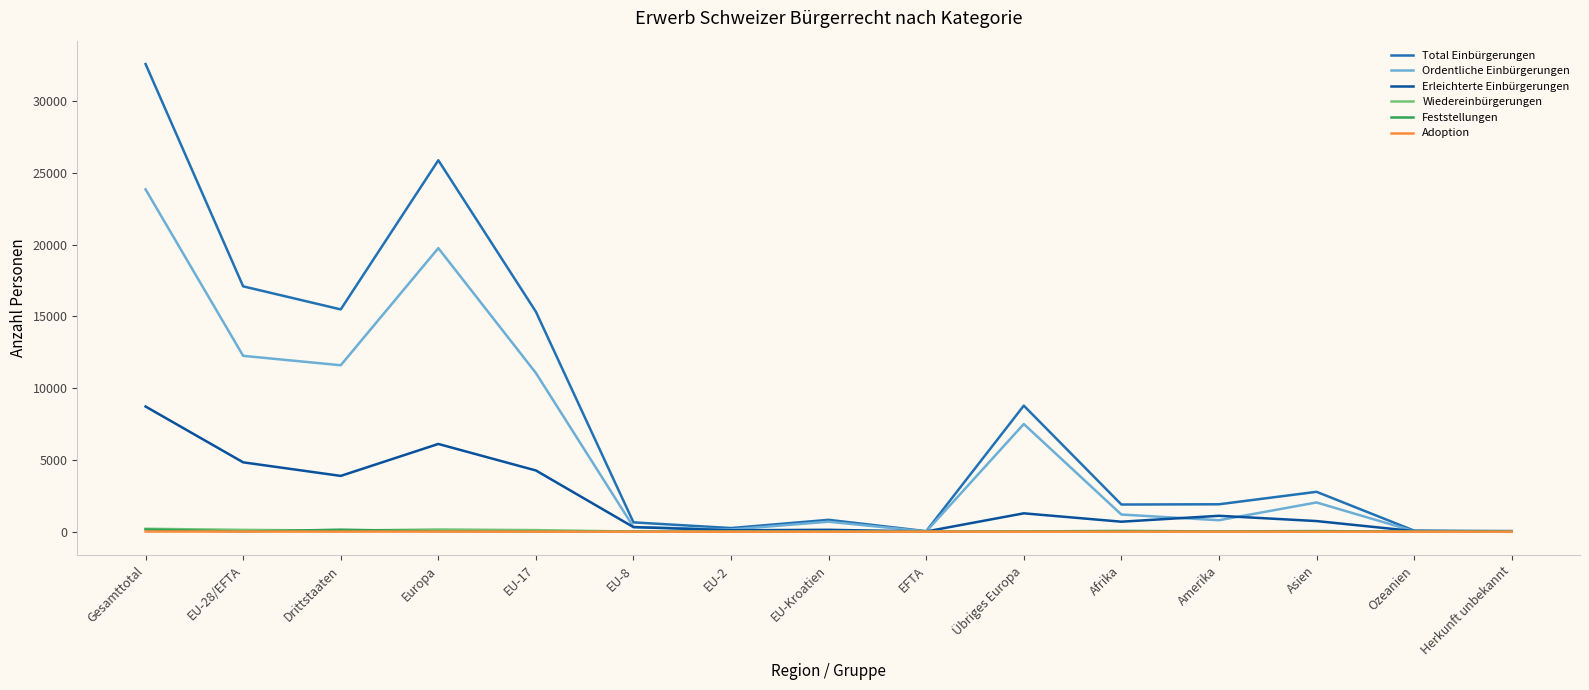

What is the maximum value shown in the chart?

32566